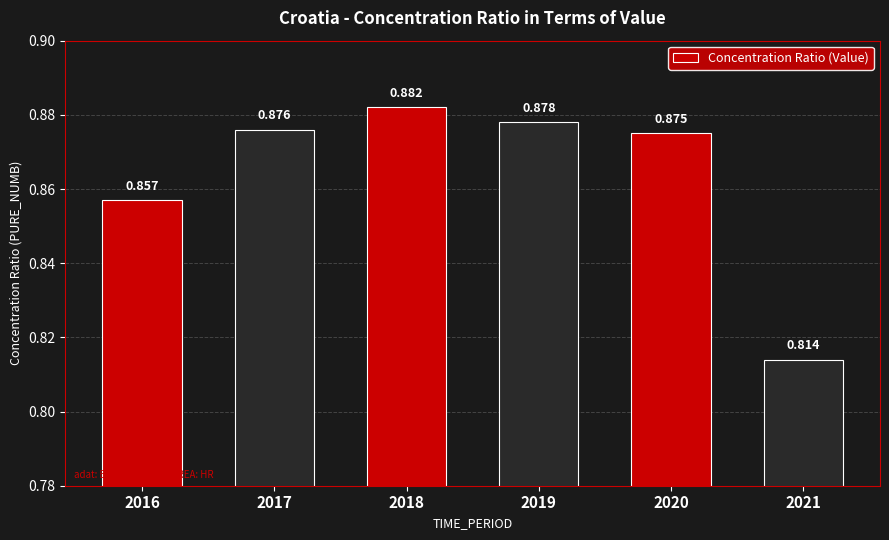

True or false: the data shows 1.2 at 2021.

False